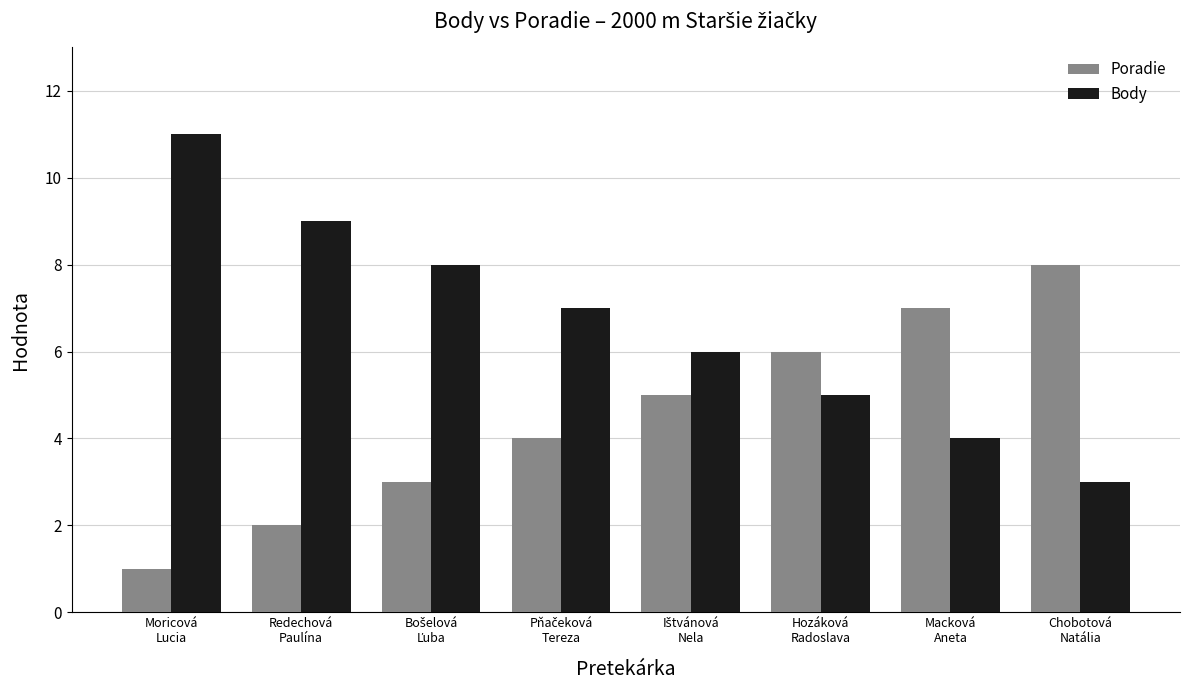

What is the highest value of the Poradie series?

8